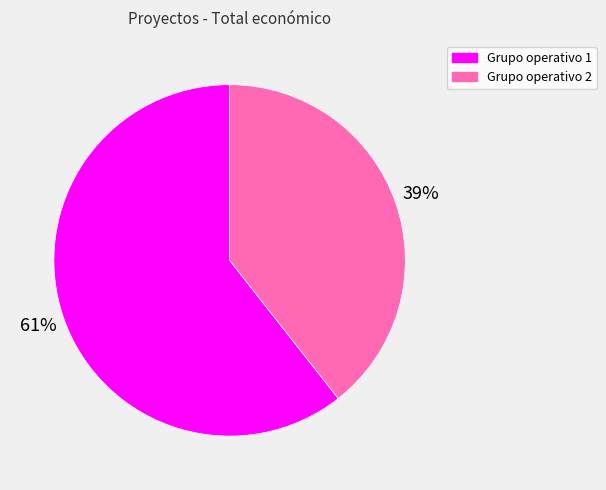

How many slices are in this pie chart?

2